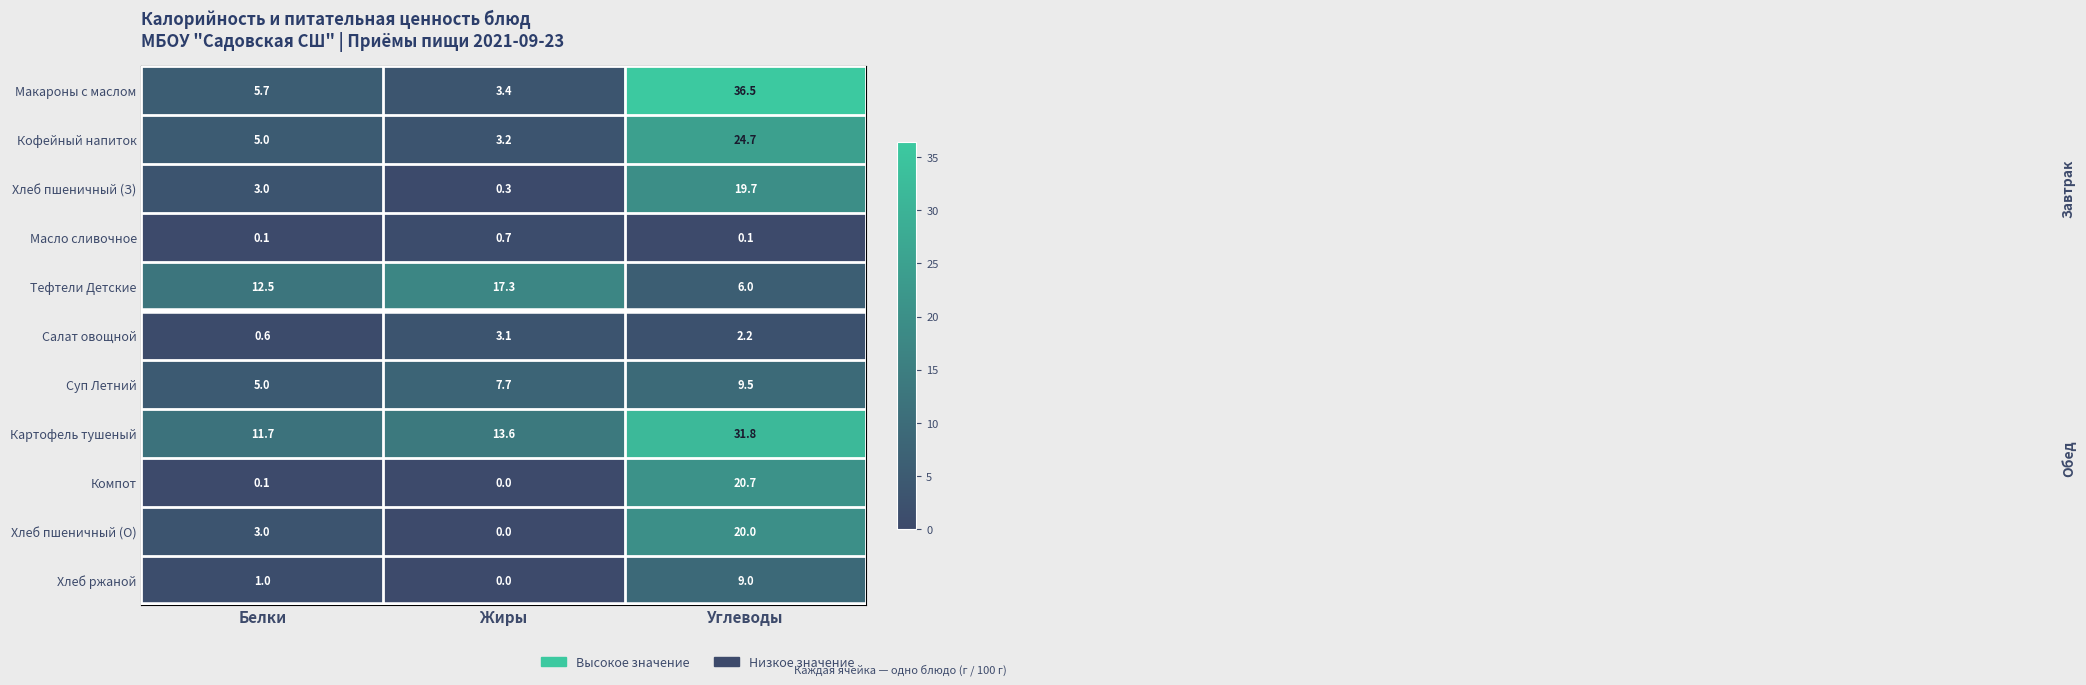

At which category is the sum across all series the highest?

Углеводы